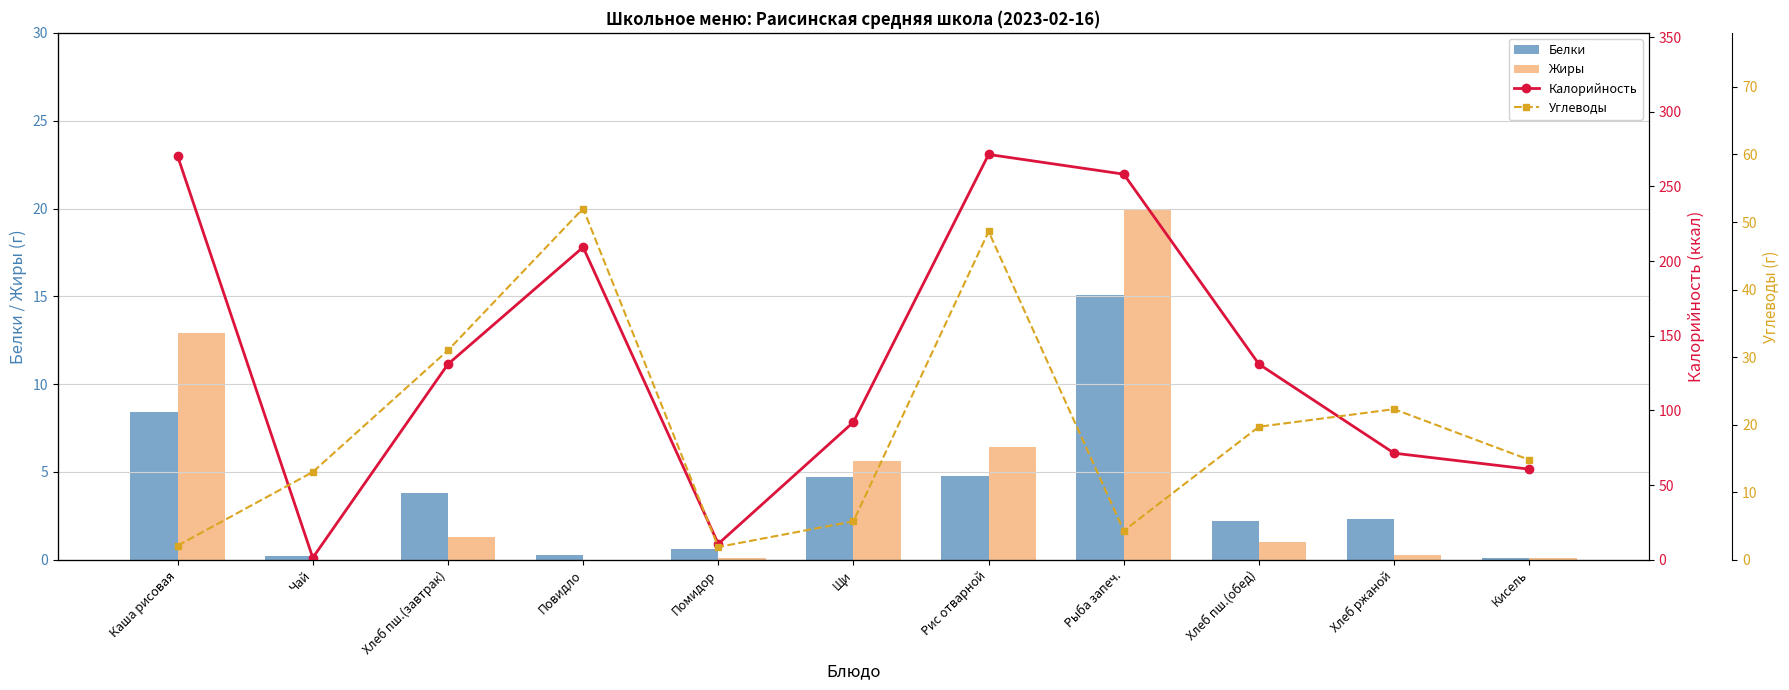

Reading left to right, list all the values displayed in this chart.

Белки: Каша рисовая=8.4	Чай=0.2	Хлеб пш.(завтрак)=3.8	Повидло=0.3	Помидор=0.6	Щи=4.7	Рис отварной=4.8	Рыба запеч.=15.1	Хлеб пш.(обед)=2.2	Хлеб ржаной=2.3	Кисель=0.1
Жиры: Каша рисовая=12.9	Чай=0.0	Хлеб пш.(завтрак)=1.3	Повидло=0.0	Помидор=0.1	Щи=5.6	Рис отварной=6.4	Рыба запеч.=20.0	Хлеб пш.(обед)=1.0	Хлеб ржаной=0.3	Кисель=0.1
Калорийность: Каша рисовая=270.3	Чай=1.4	Хлеб пш.(завтрак)=131.0	Повидло=209.3	Помидор=10.7	Щи=92.2	Рис отварной=271.4	Рыба запеч.=258.2	Хлеб пш.(обед)=131.0	Хлеб ржаной=71.4	Кисель=60.7
Углеводы: Каша рисовая=2.1	Чай=13.0	Хлеб пш.(завтрак)=31.0	Повидло=52.0	Помидор=1.9	Щи=5.7	Рис отварной=48.6	Рыба запеч.=4.3	Хлеб пш.(обед)=19.7	Хлеб ржаной=22.3	Кисель=14.8